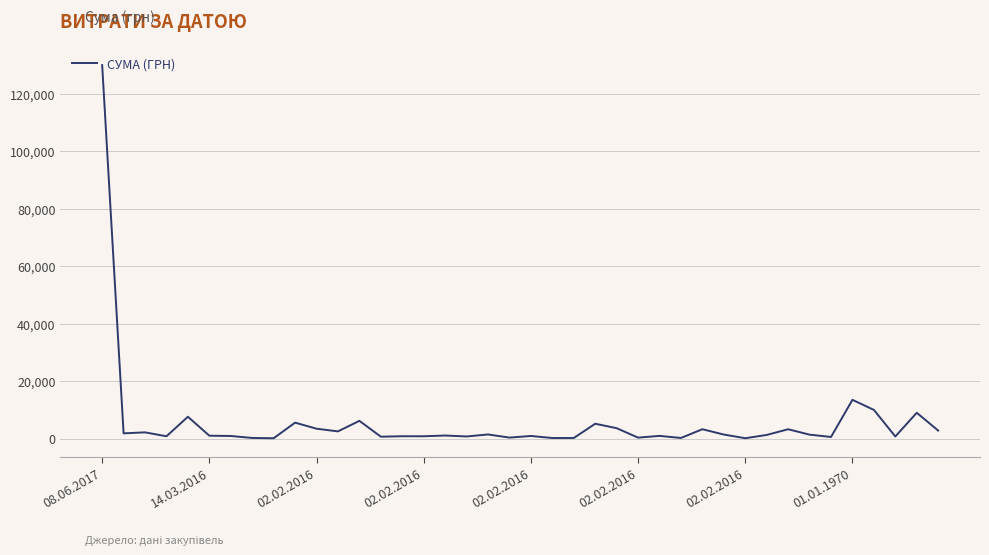

What is the greatest value displayed?

130000.0